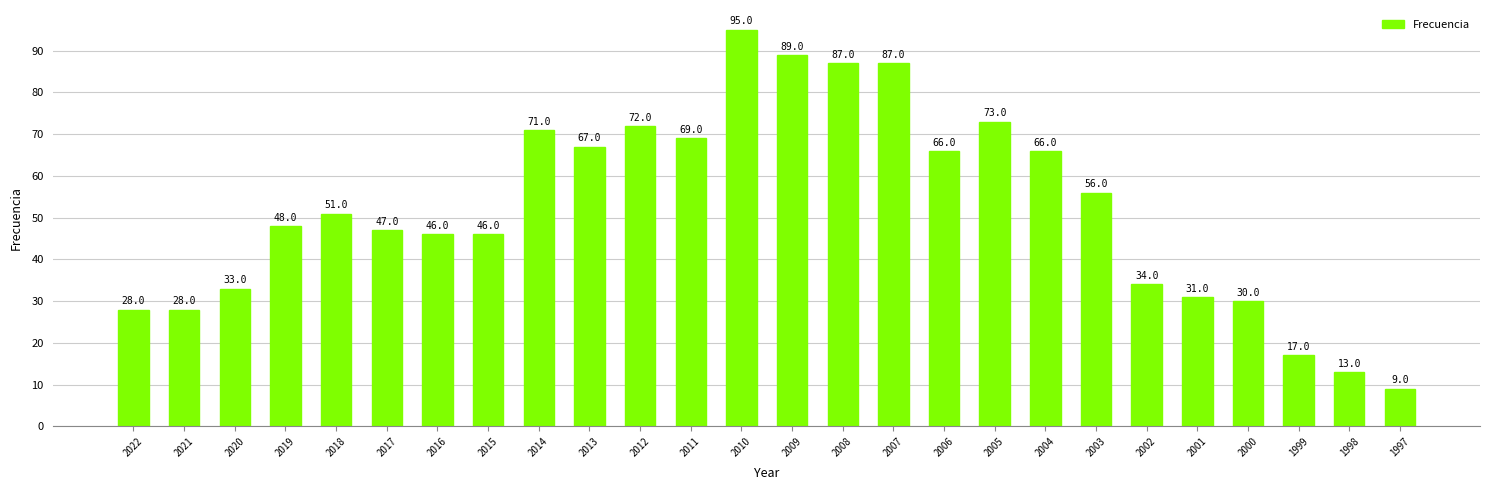

Is it true that the value at 2018 is 85?

False